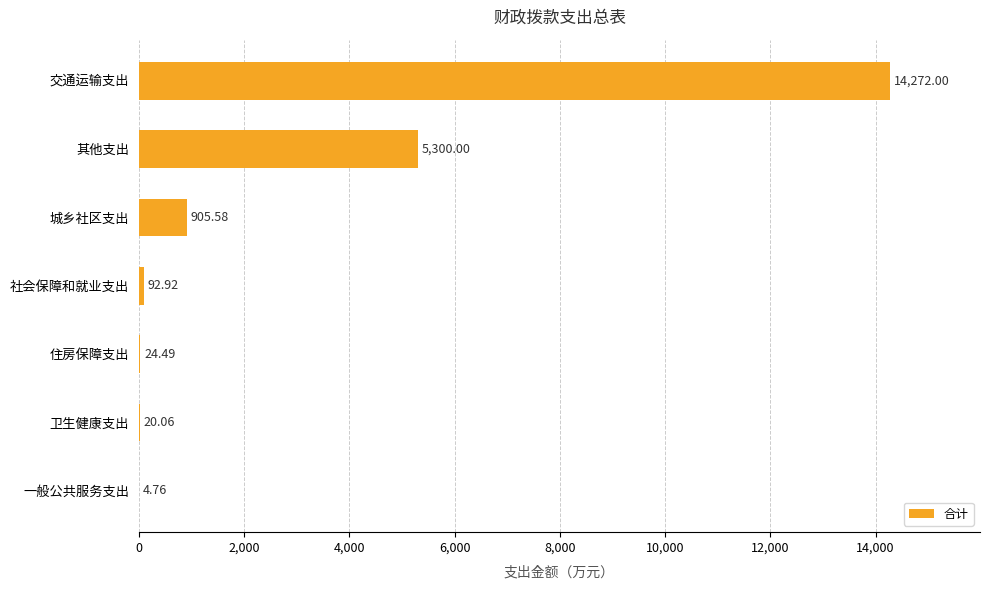

Are the bars grouped side by side (vs. stacked)?

No